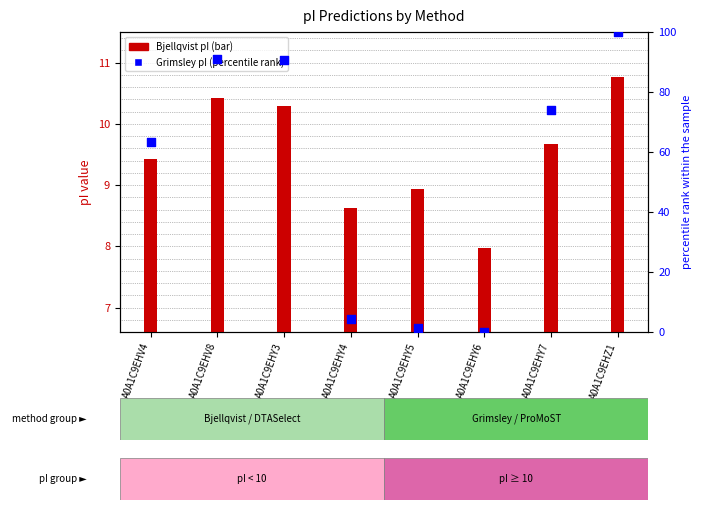

At which category is the sum across all series the highest?

A0A1C9EHZ1